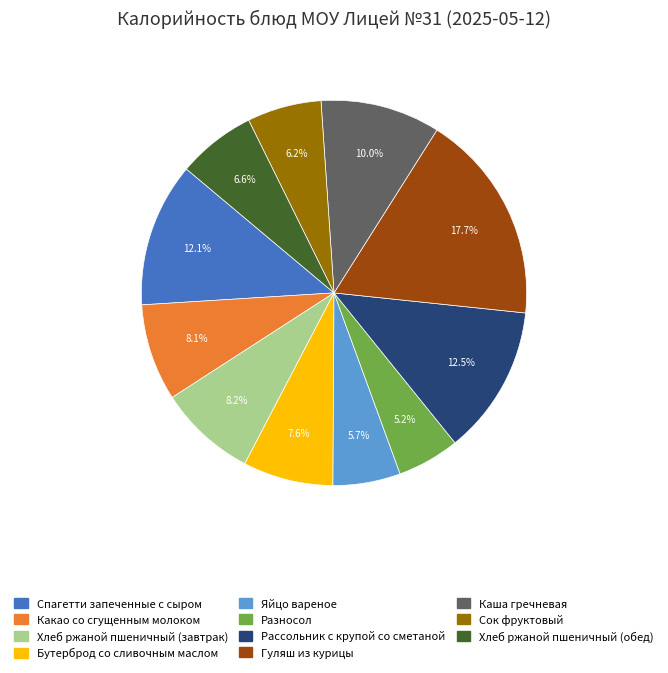

To the nearest percent, what percentage of the pie is Бутерброд со сливочным маслом?

8%